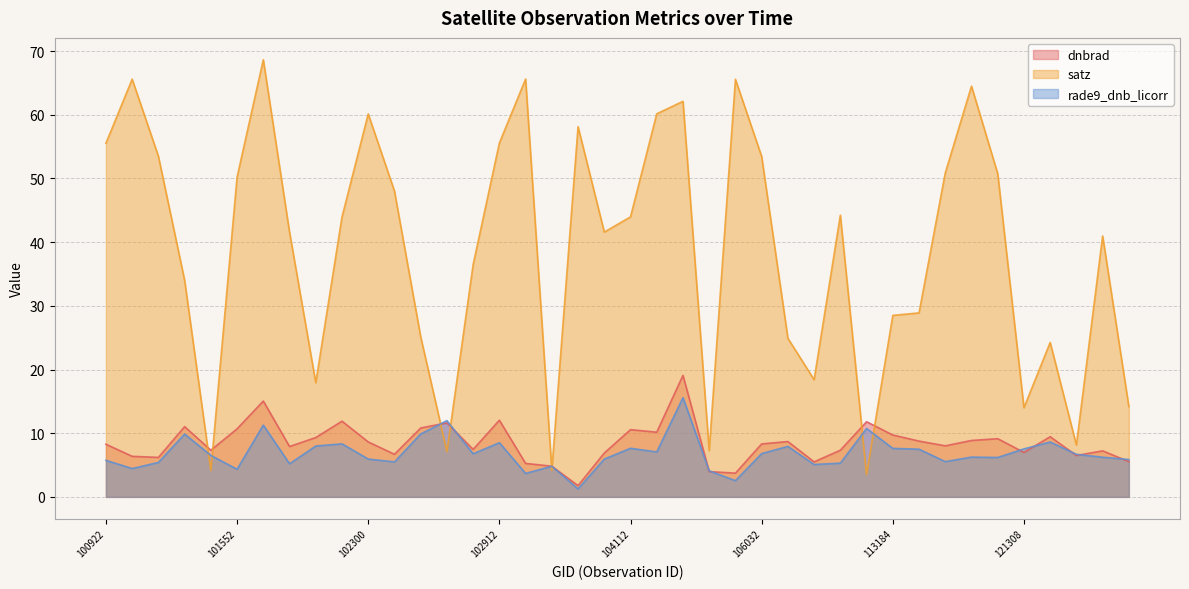

How many data points in satz are less than 43?

20